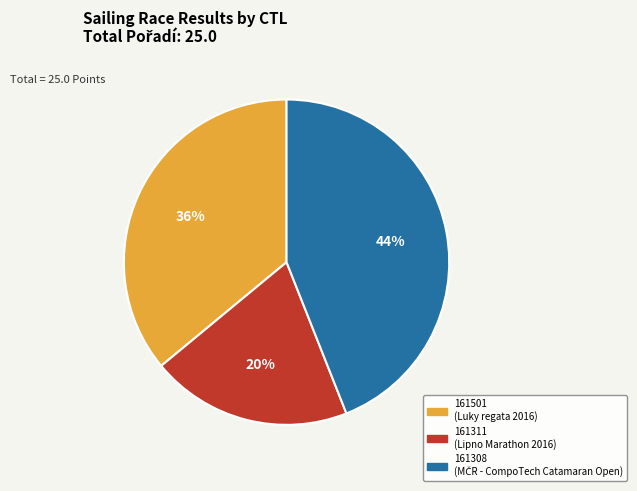

Combined, do 161308 and 161311 account for over 50%?

Yes